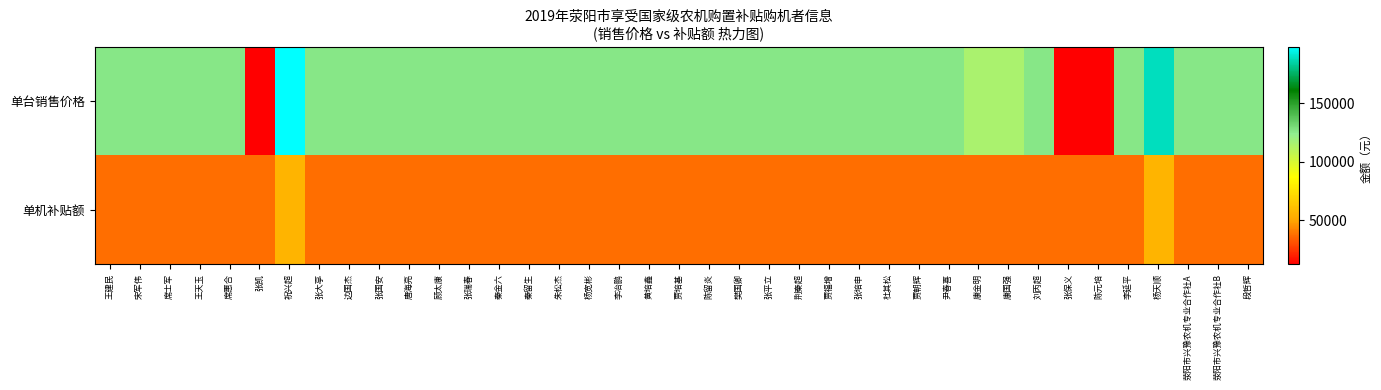

Rank the series by their average value, from lowest to highest.

单机补贴额, 单台销售价格